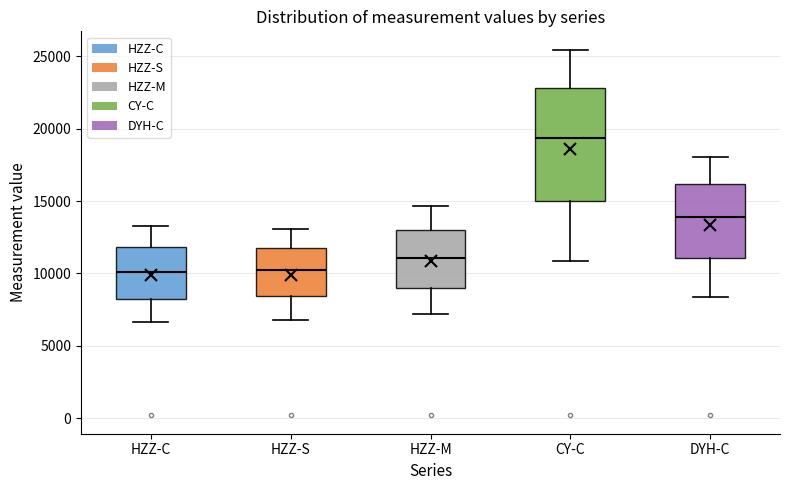

Comparing the boxes themselves (not the whiskers), which one is the tallest?

CY-C